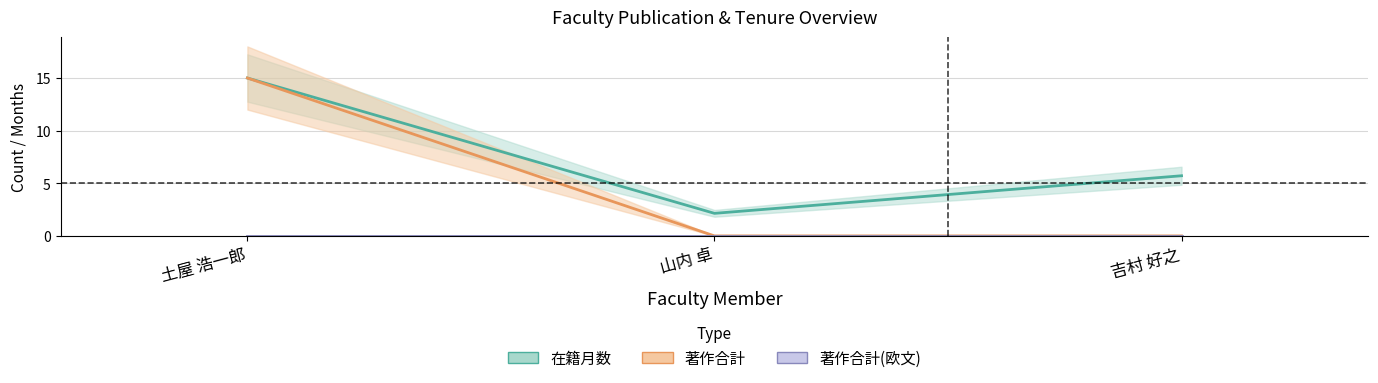

What is the label of the 2nd point from the right?

山内 卓